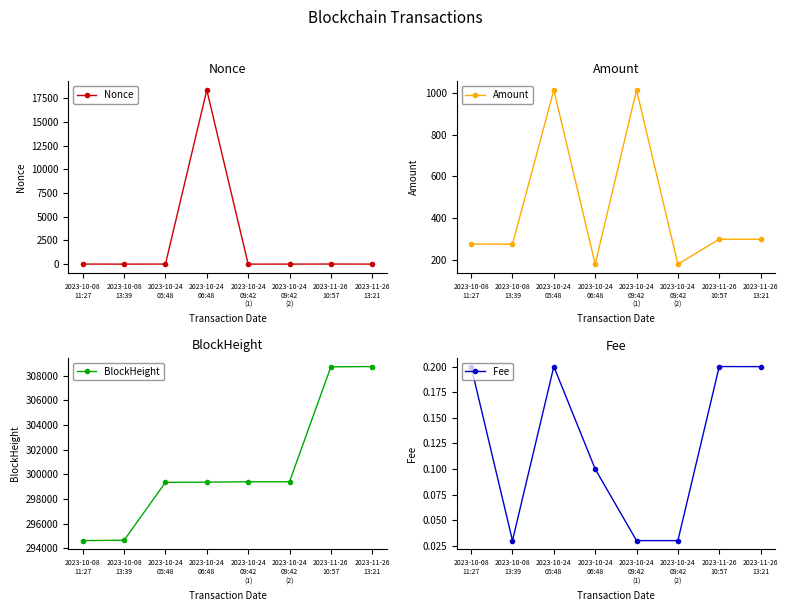

How many times do Fee and Nonce cross each other?

2